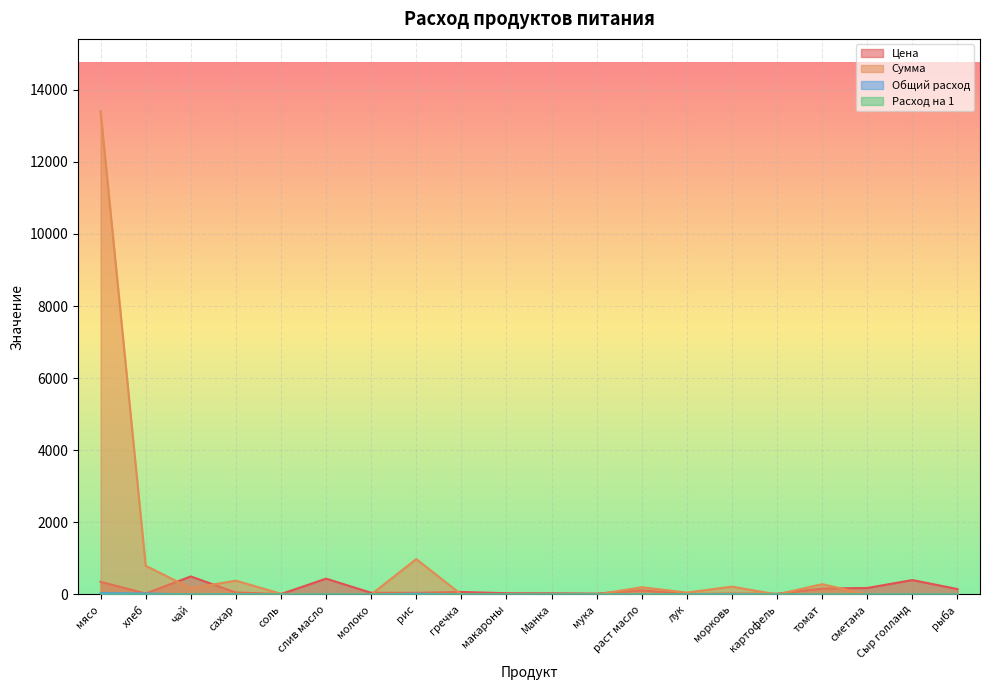

True or false: Цена and Расход на 1 cross at least once.

False